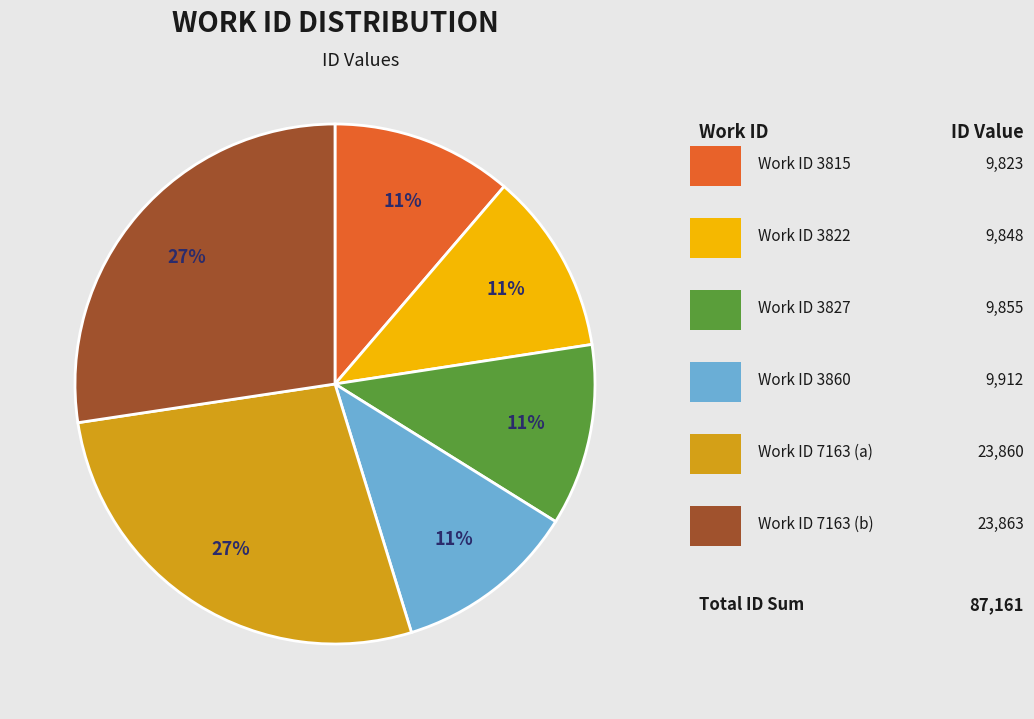

Does any single category account for the majority?

No